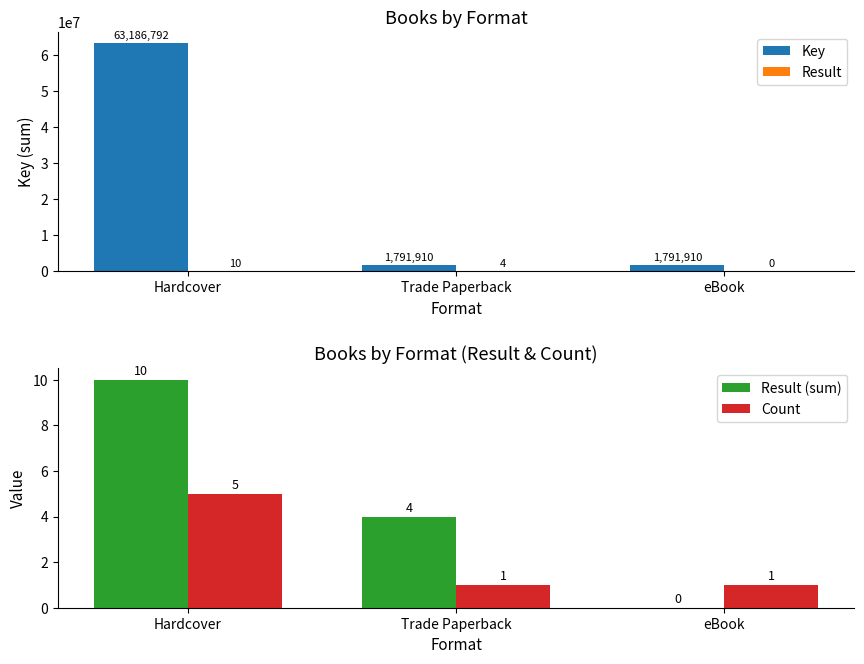

Reading right to left, transcribe all the data shown in this chart.

Key: eBook=1791910	Trade Paperback=1791910	Hardcover=63186792
Result: eBook=0	Trade Paperback=4	Hardcover=10
Result (sum): eBook=0	Trade Paperback=4	Hardcover=10
Count: eBook=1	Trade Paperback=1	Hardcover=5